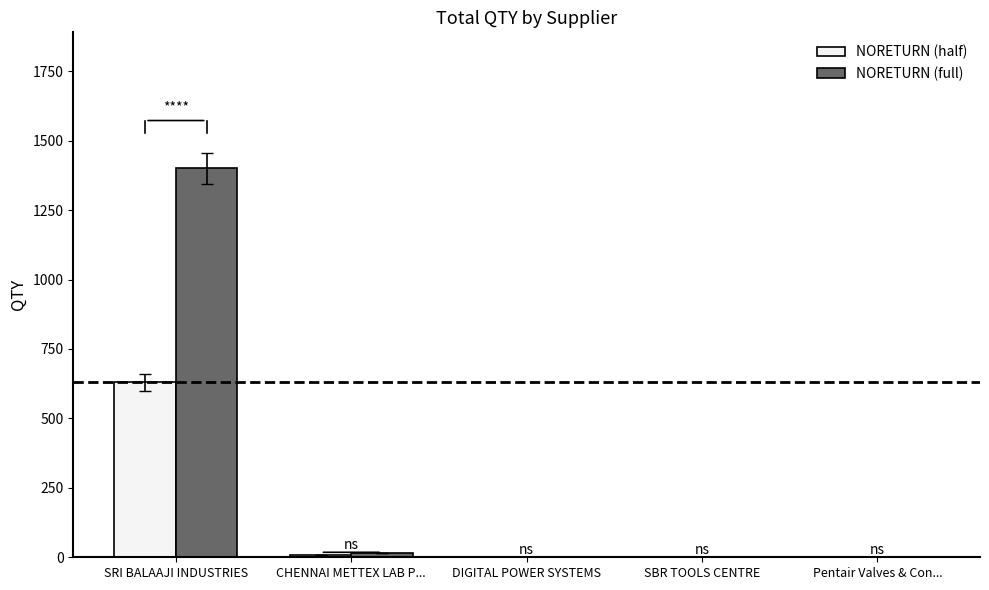

What is the maximum value for NORETURN (full)?

1400.0